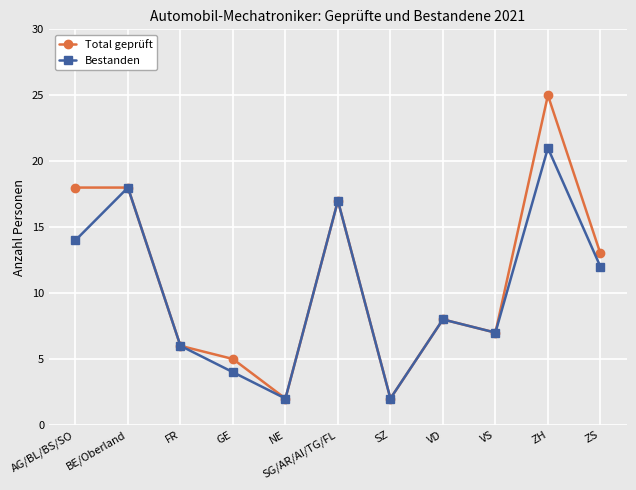

At which category is the sum across all series the highest?

ZH